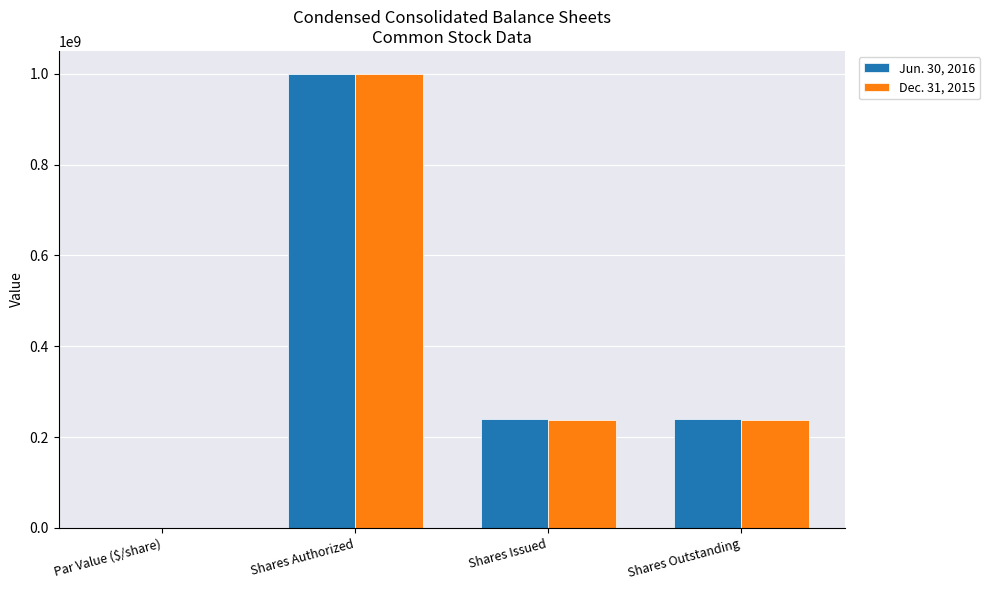

Reading right to left, extract all data points from this chart.

Jun. 30, 2016: 239100000	239100000	1000000000	1
Dec. 31, 2015: 237900000	237900000	1000000000	1